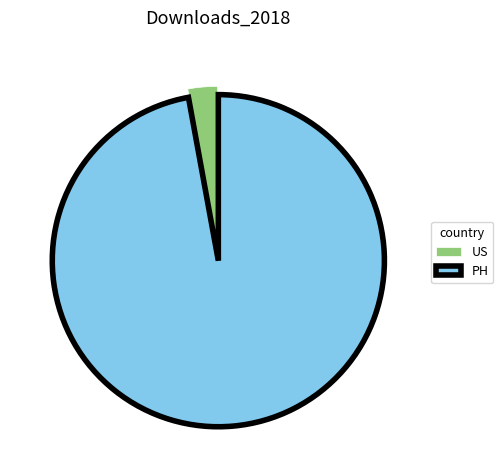

The PH slice represents 89% of the pie. True or false?

False